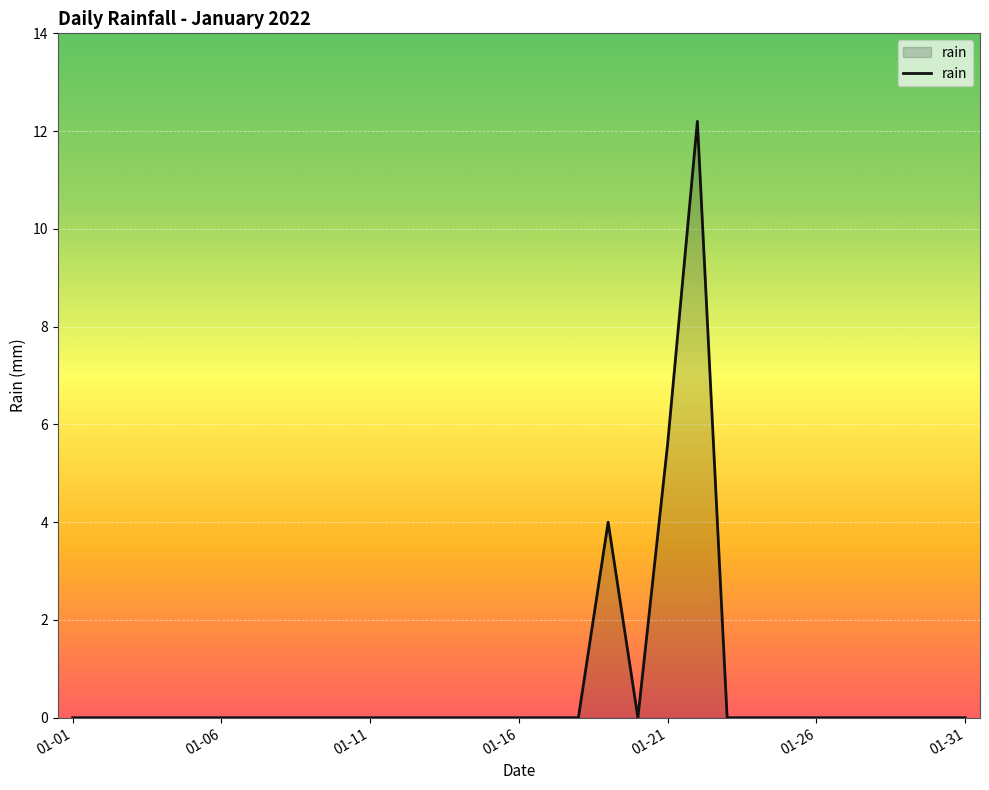

What is the difference between the maximum and minimum values?

12.2